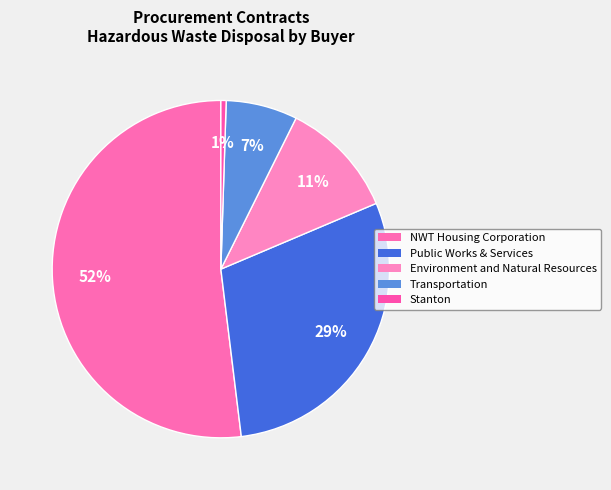

Count the number of slices in the pie.

5